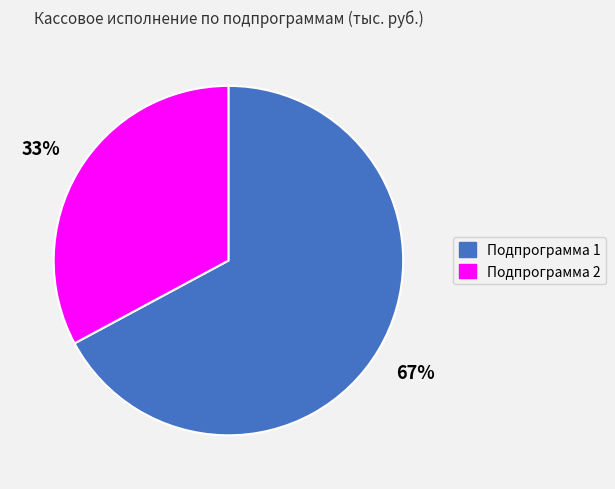

Is there a majority slice in this chart?

Yes